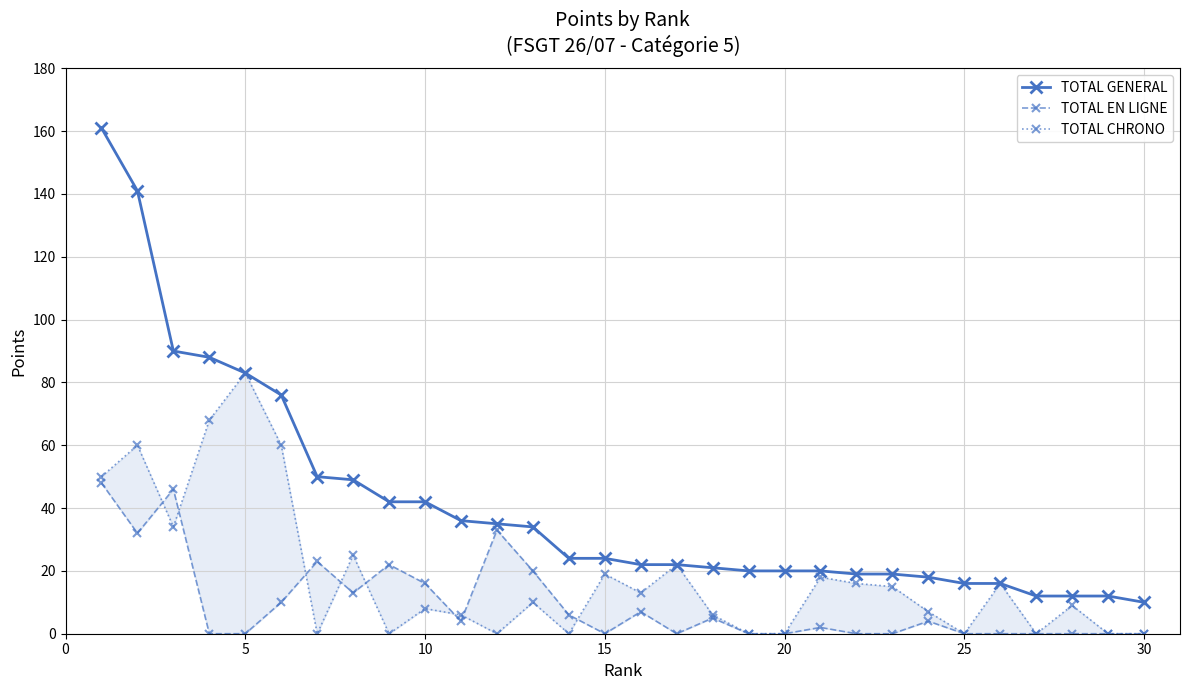

Which series has the largest total across all categories?

TOTAL GENERAL